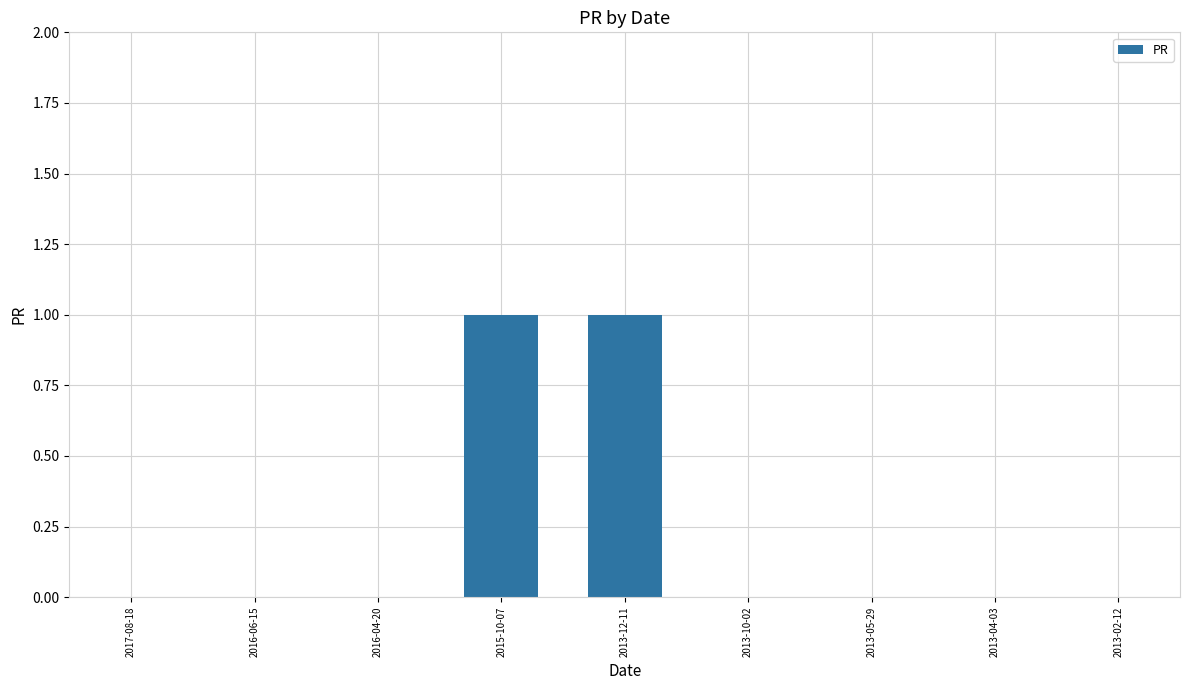

What is the change in value from 2017-08-18 to 2015-10-07?

+1